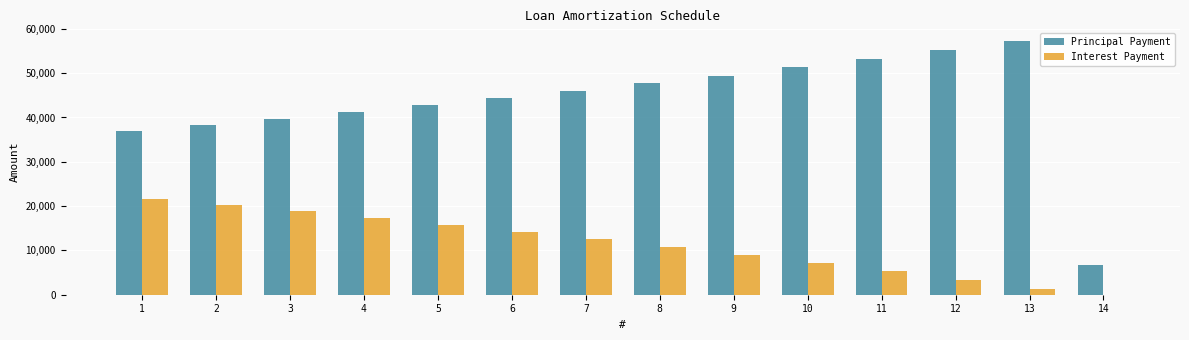

What is the average value of the Principal Payment series?

43571.4